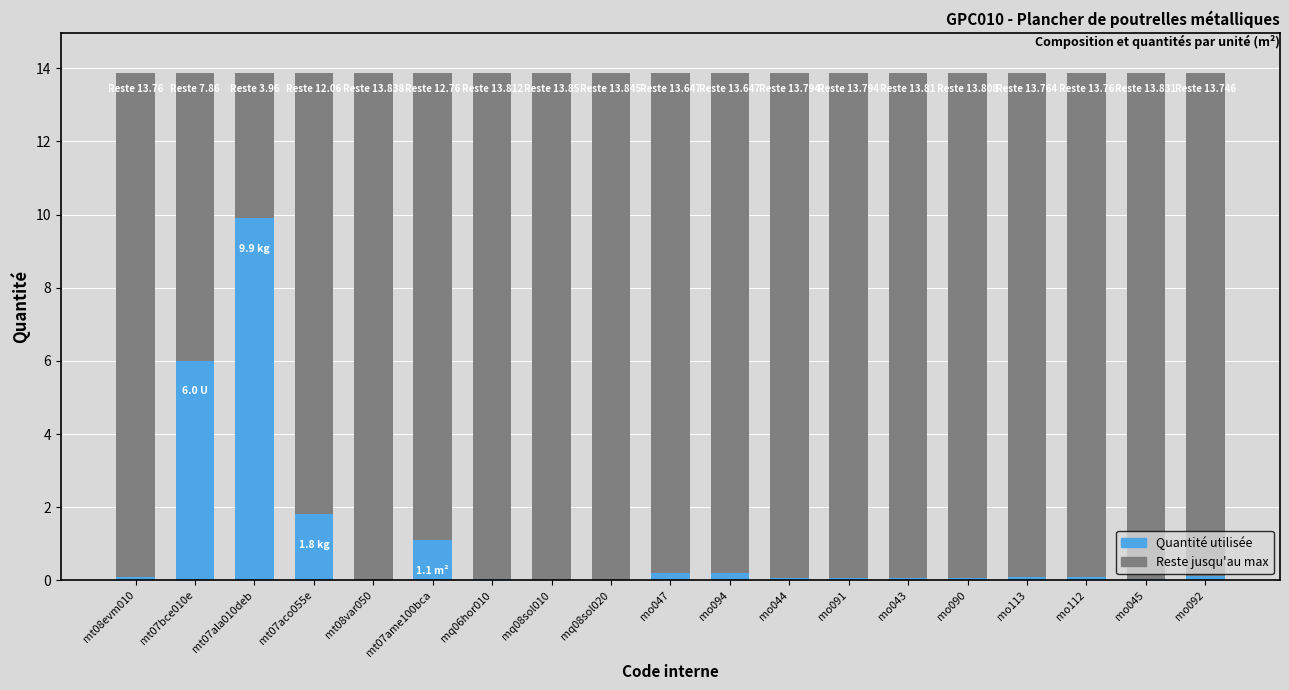

How many categories are shown in the chart?

19